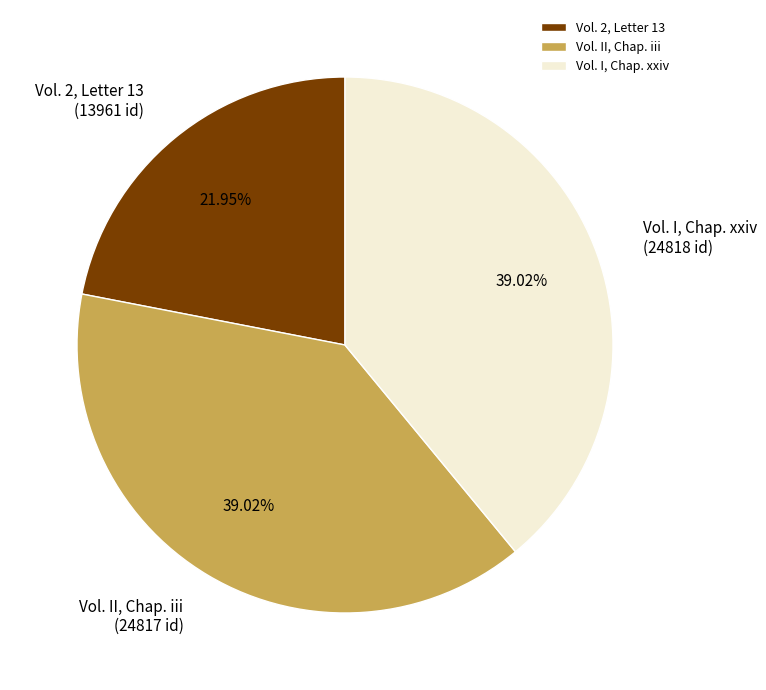

Does Vol. I, Chap. xxiv account for over 50% of the chart?

No